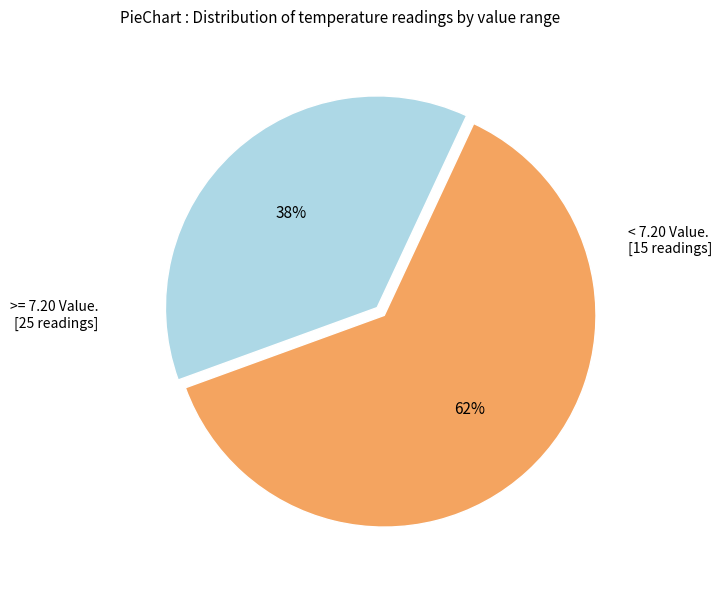

Is there a majority slice in this chart?

Yes